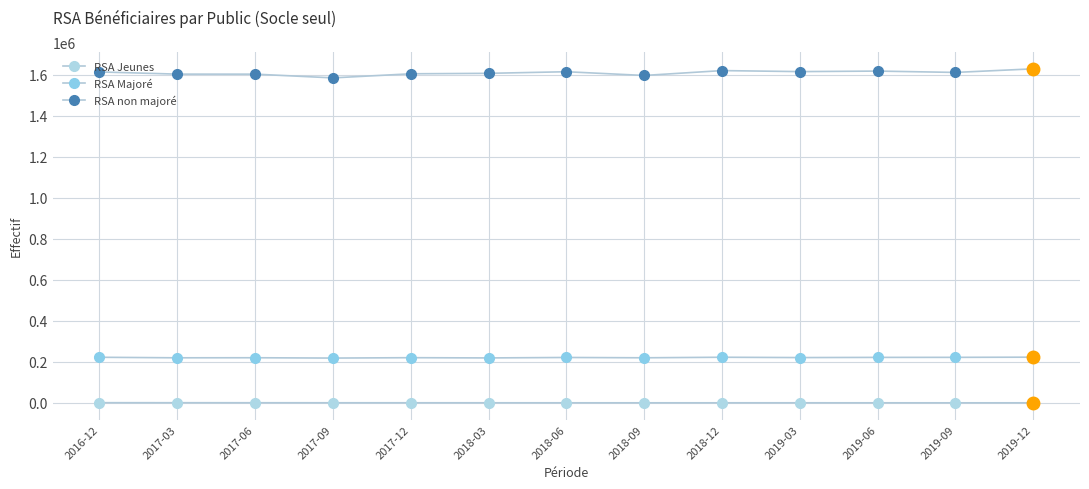

How many distinct data groups are displayed?

3